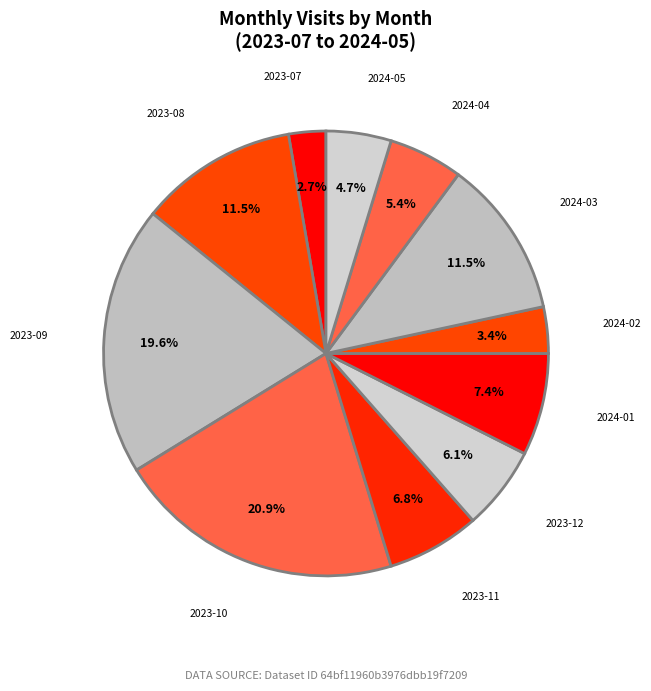

Between 2023-11 and 2024-05, which is larger?

2023-11